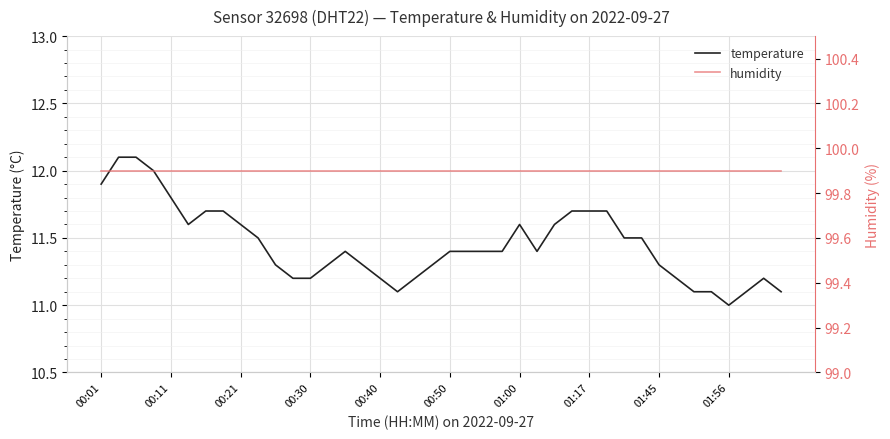

True or false: temperature has a value of 17.6 at 00:40.

False